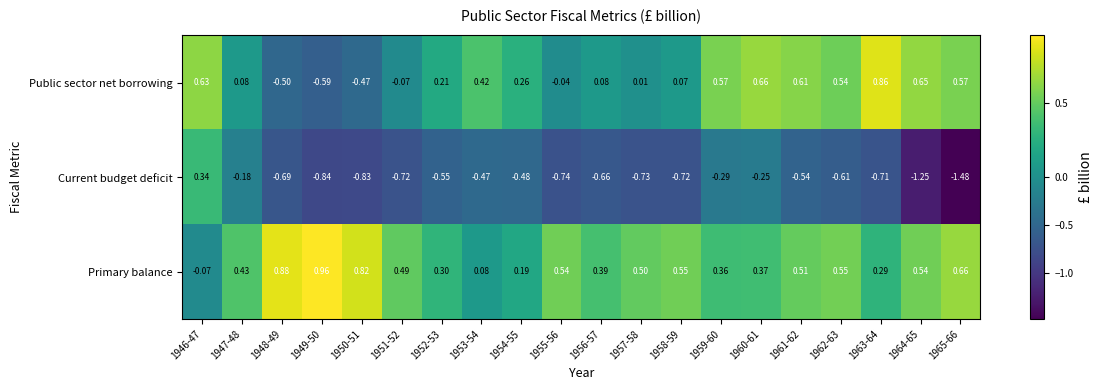

What is the difference between the highest and lowest values at 1955-56?

1.3